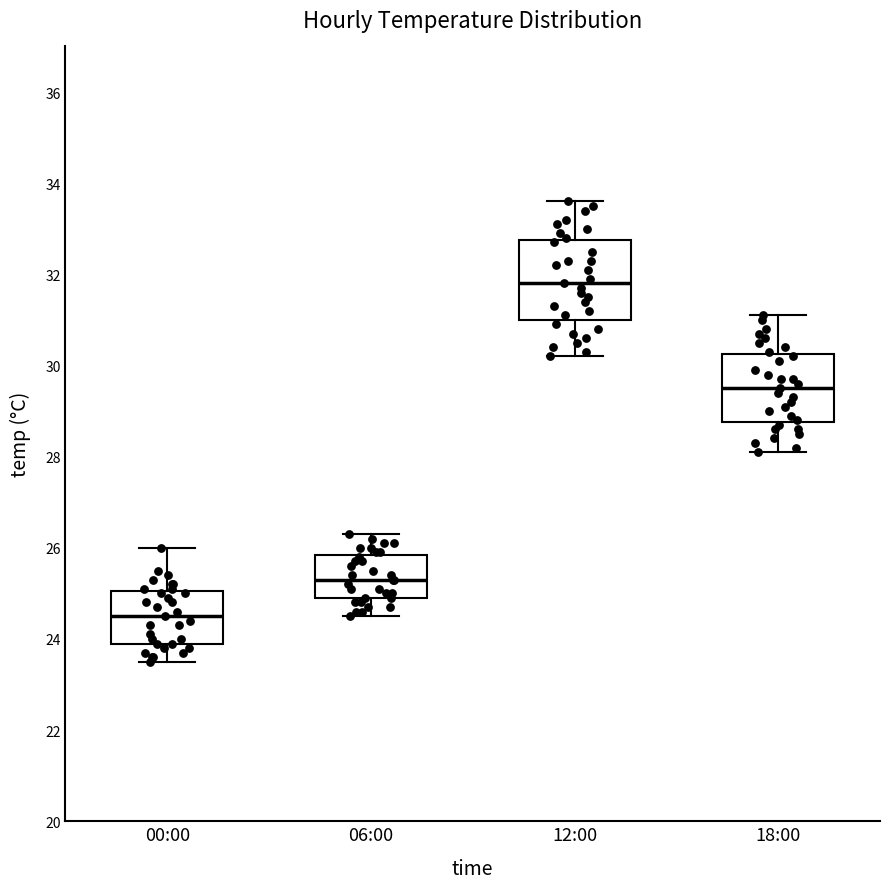

Where is the lower edge of the box for 18:00 on the y-axis? The values are not printed on the chart, so give them approximately, as read against the axis.

28.8